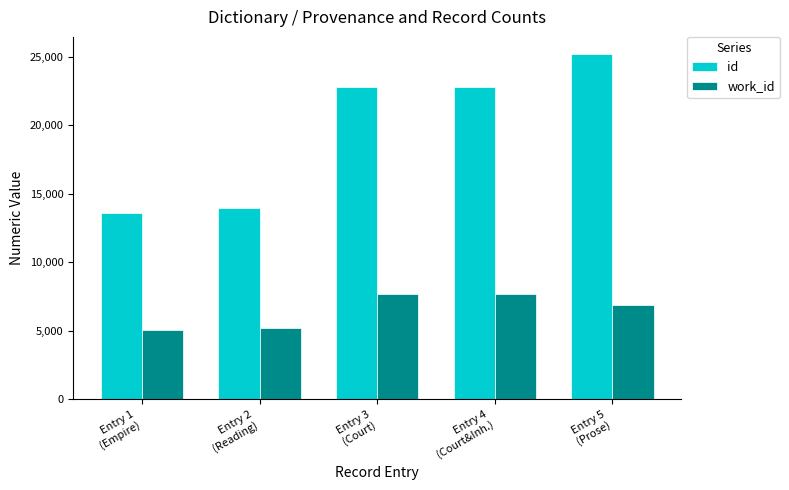

What is the average value of the work_id series?

6502